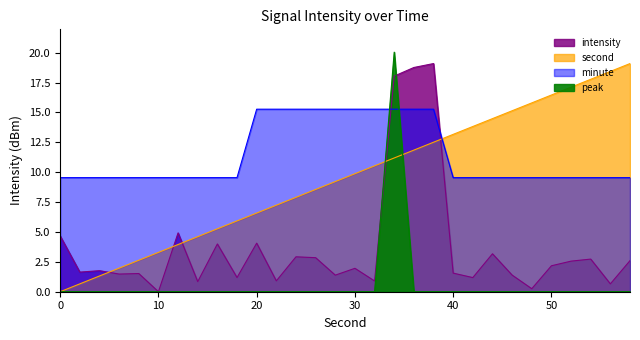

Which series has the largest range (max minus min)?

second